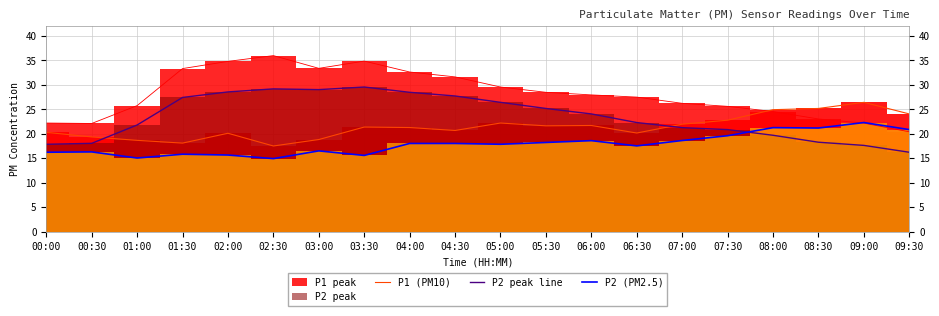

What is the difference between the P2 peak line values at 04:00 and 00:30?

10.4